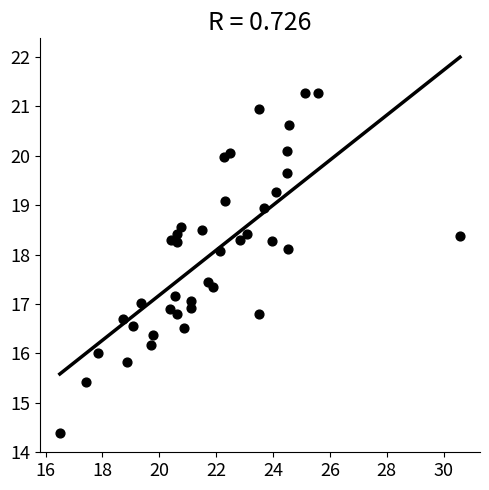

What is the range of Y values (max minus min)?

6.9